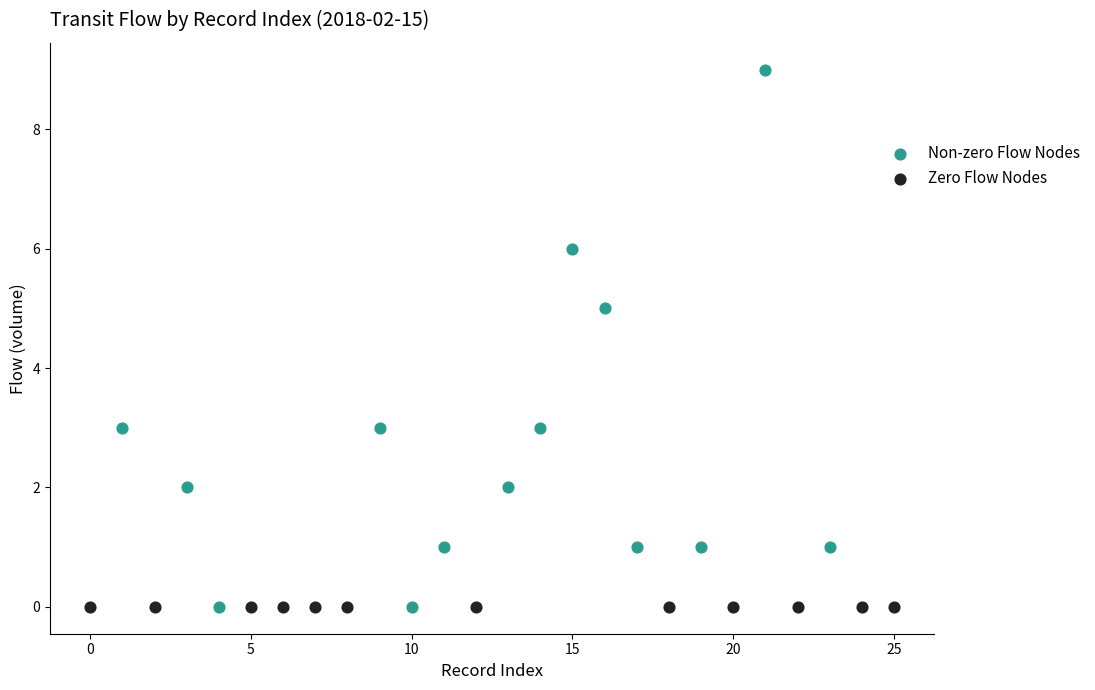

Which series reaches the maximum Y coordinate?

Non-zero Flow Nodes